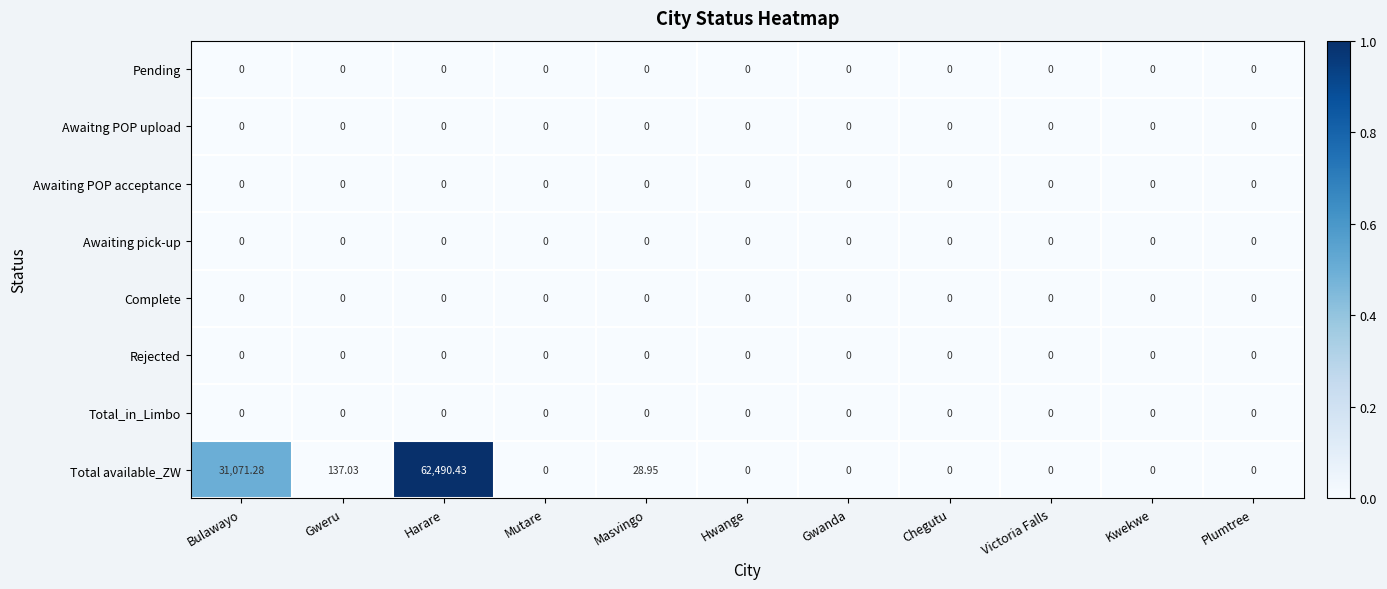

Which series changed the most between Masvingo and Plumtree?

Total available_ZW